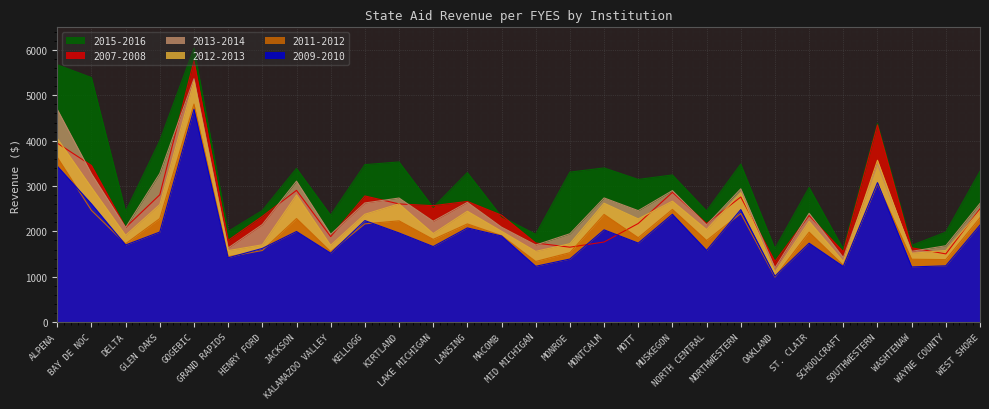

True or false: 2011-2012 and 2013-2014 intersect in this chart.

False